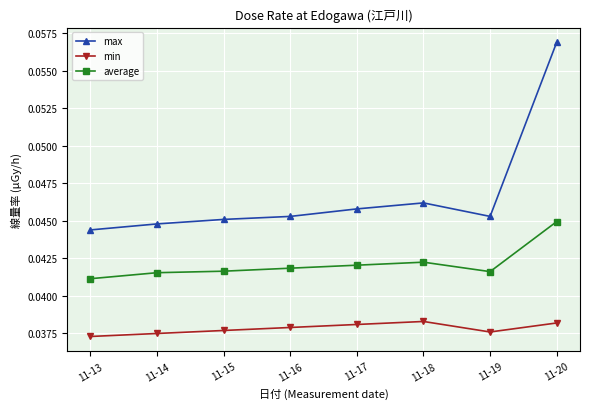

At which category does the chart reach its peak across all series?

11-20